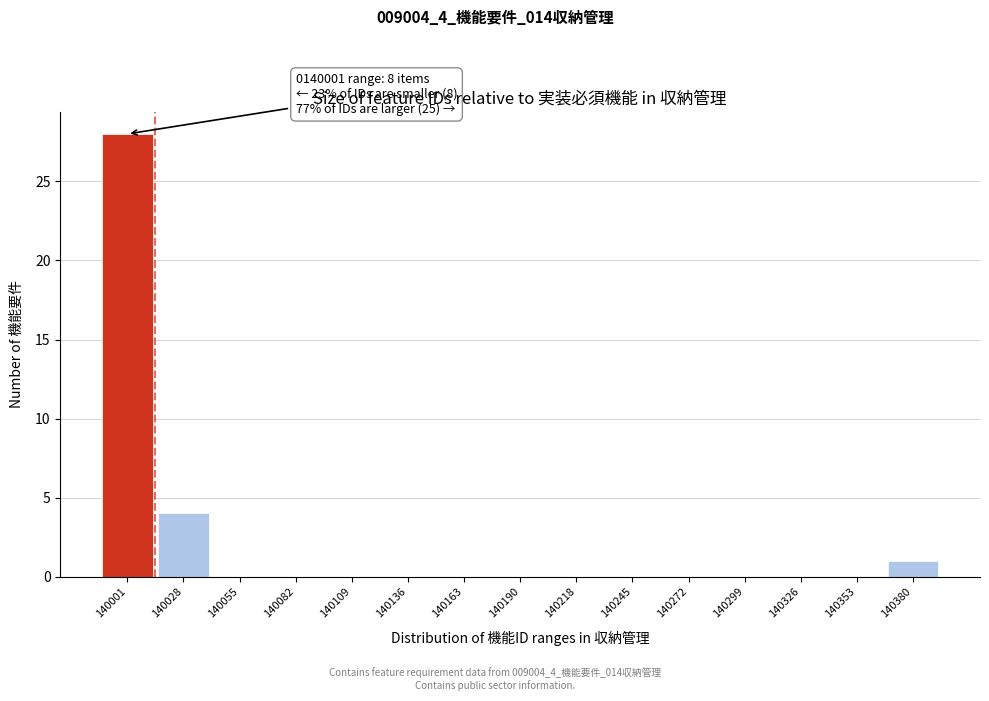

Reading left to right, extract all data points from this chart.

140001=28	140028=4	140055=0	140082=0	140109=0	140136=0	140163=0	140190=0	140218=0	140245=0	140272=0	140299=0	140326=0	140353=0	140380=1